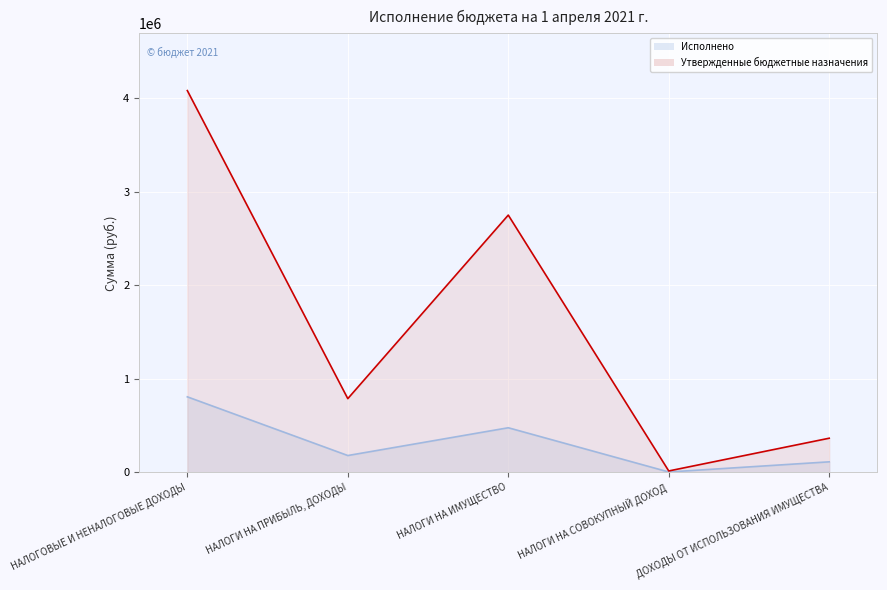

Which has a higher value, НАЛОГИ НА СОВОКУПНЫЙ ДОХОД or НАЛОГИ НА ПРИБЫЛЬ, ДОХОДЫ?

НАЛОГИ НА ПРИБЫЛЬ, ДОХОДЫ